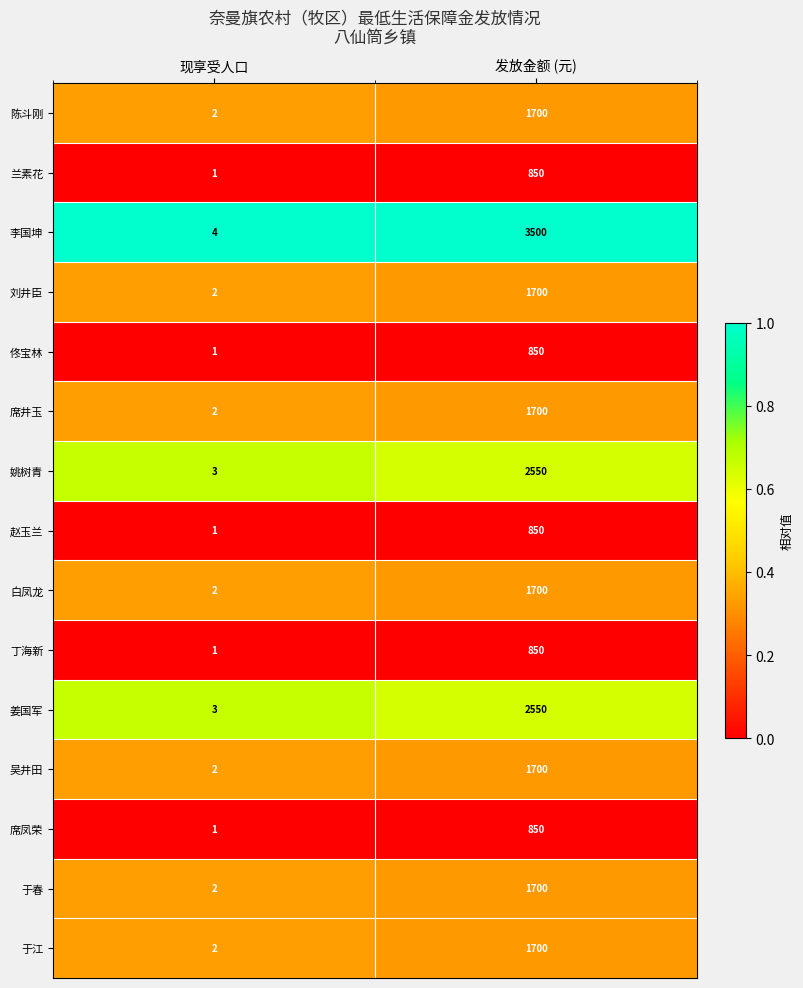

What is the sum of the 姜国军 values at 现享受人口 and 发放金额 (元)?

2553